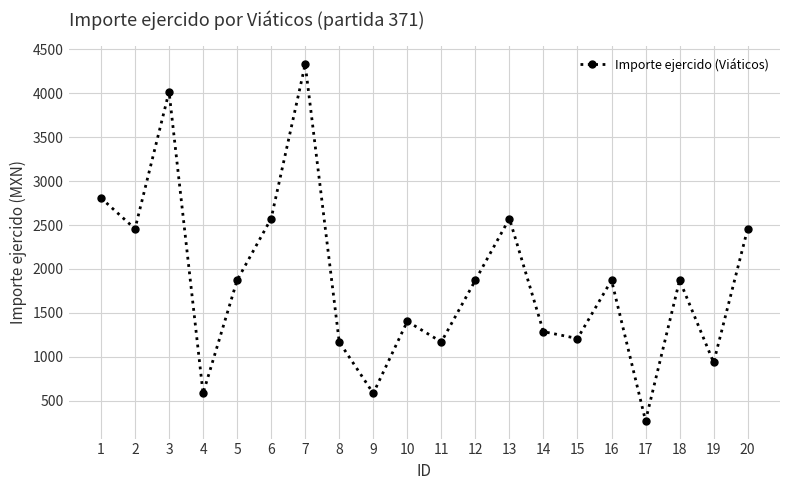

Does the chart display data point markers on the line(s)?

Yes